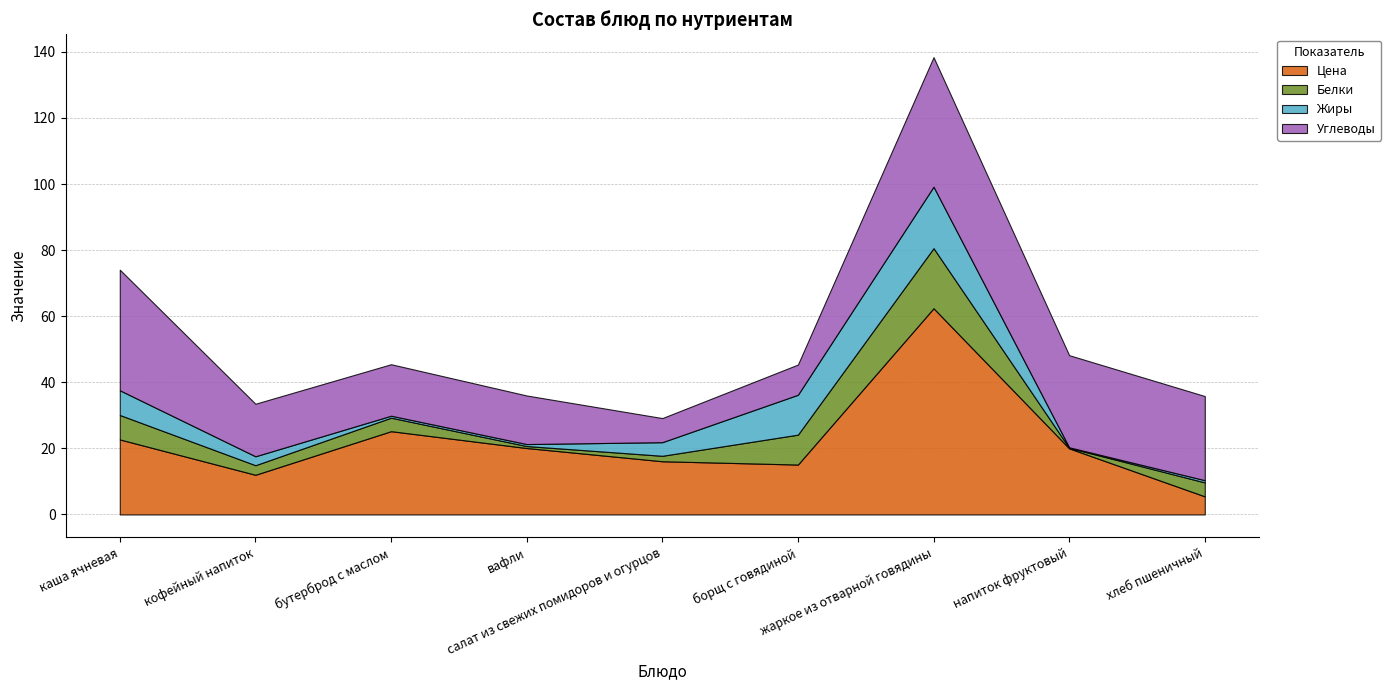

What is the sum of all Жиры values?

47.0